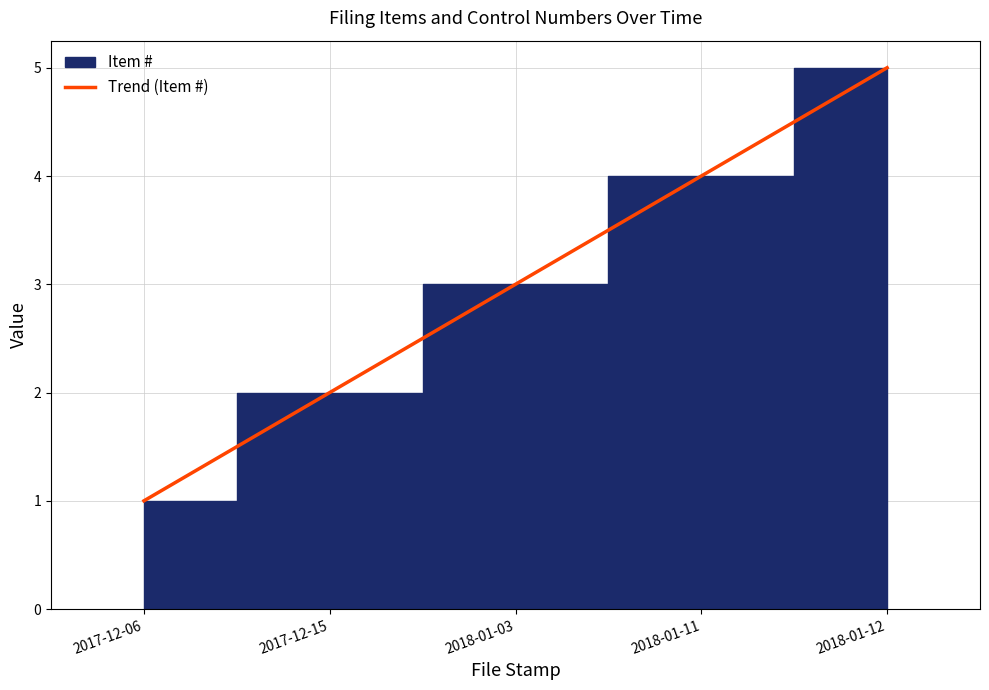

What is the value of the 5th point from the left?

5.0